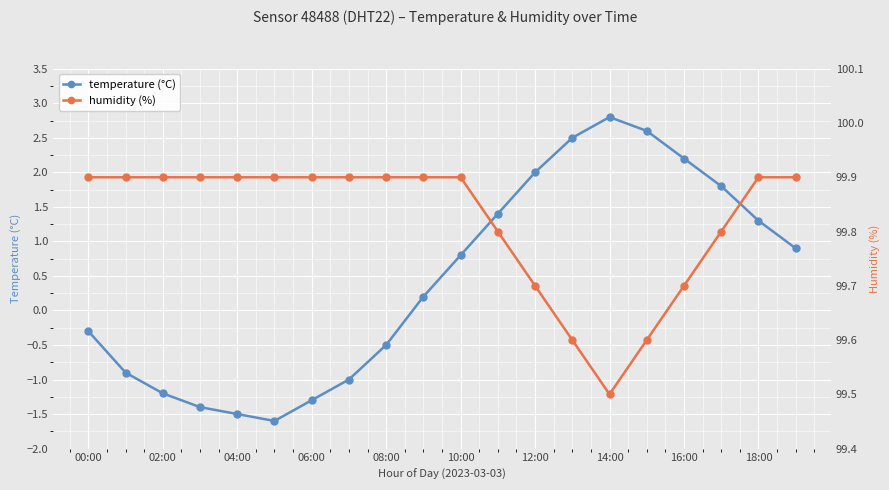

Which category has the highest value across all series?

00:00